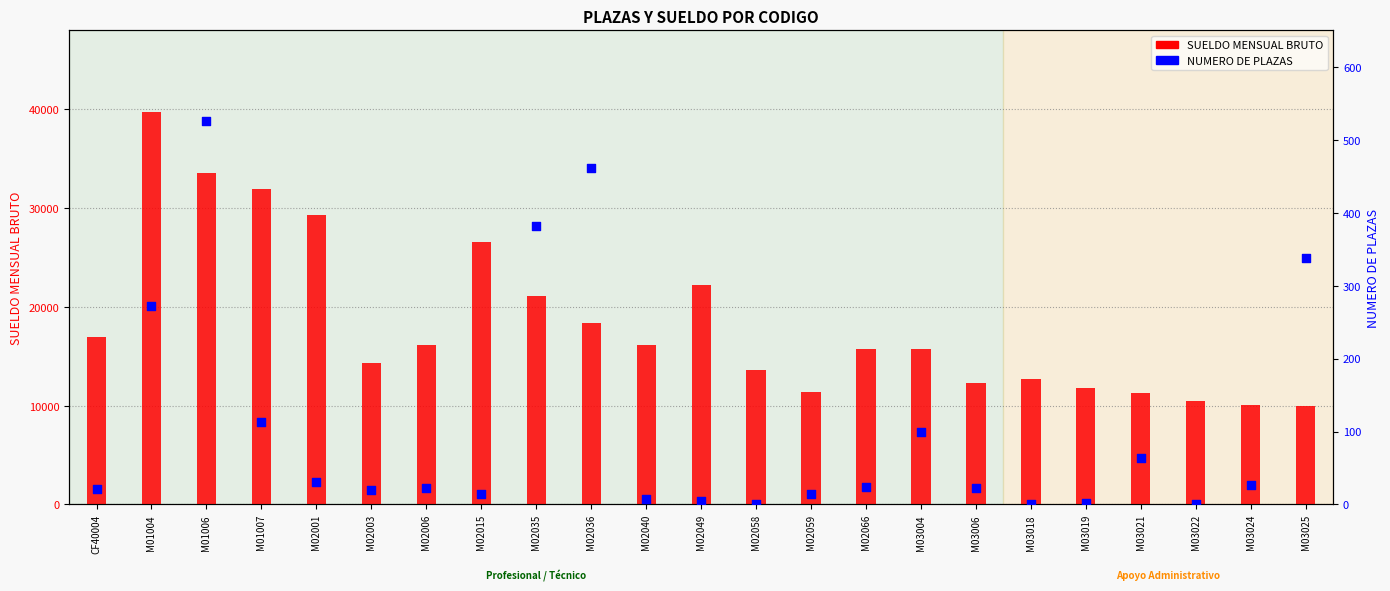

At how many categories does at least one series exceed 3883?

23